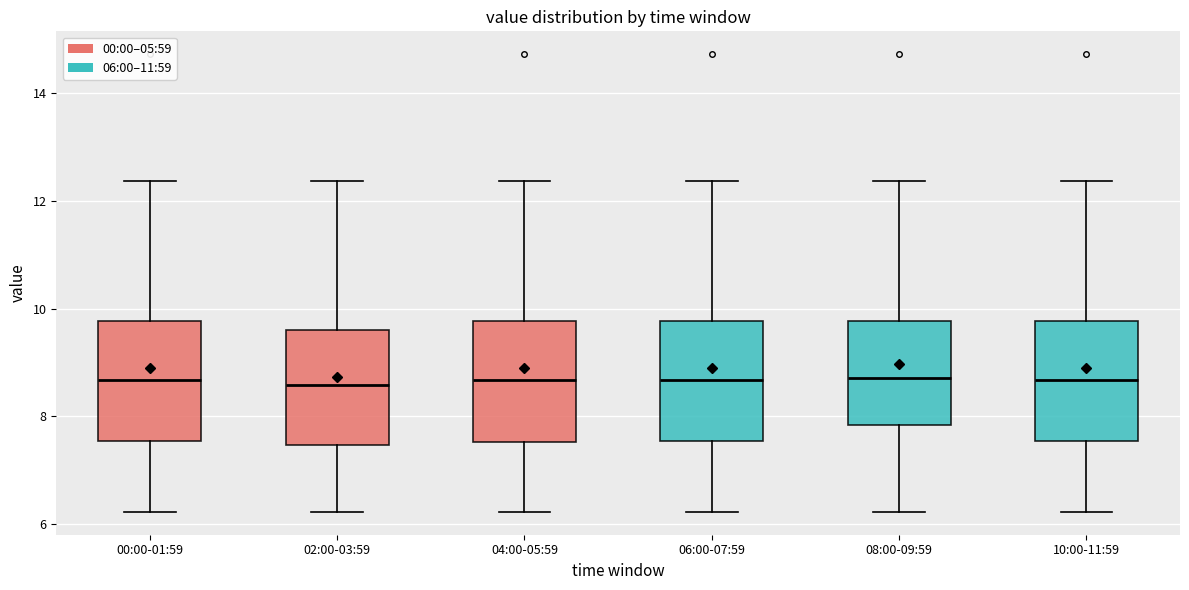

Reading left to right, transcribe this box plot: for each box, give where its median line is, the range the box spans, and where its two whiskers end, as read against the y-axis. The values are not printed on the chart, so give them approximately, as read against the axis.

00:00-01:59: median 8.6, box 7.6 to 9.8, whiskers 6.2 to 12.4
02:00-03:59: median 8.6, box 7.4 to 9.6, whiskers 6.2 to 12.4
04:00-05:59: median 8.6, box 7.6 to 9.8, whiskers 6.2 to 12.4
06:00-07:59: median 8.6, box 7.6 to 9.8, whiskers 6.2 to 12.4
08:00-09:59: median 8.8, box 7.8 to 9.8, whiskers 6.2 to 12.4
10:00-11:59: median 8.6, box 7.6 to 9.8, whiskers 6.2 to 12.4